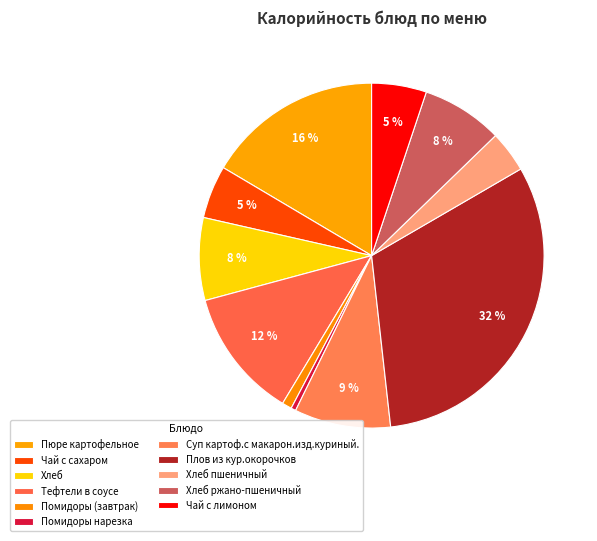

What portion of the pie excludes Хлеб пшеничный?

96.1%